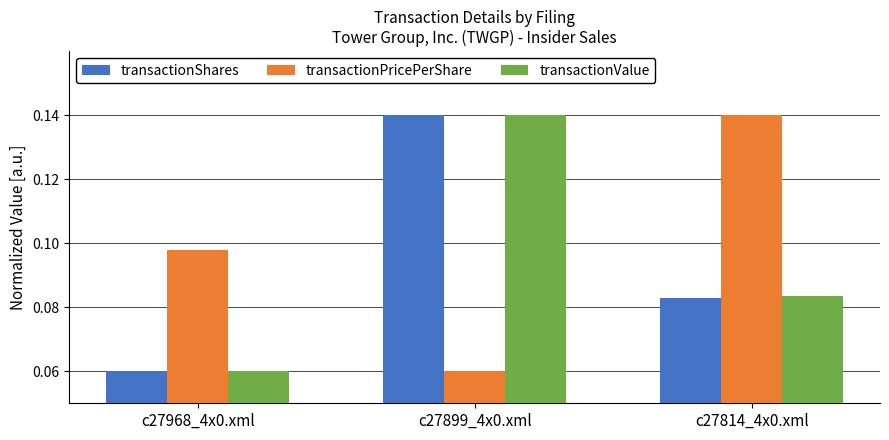

How many categories are shown in the chart?

3